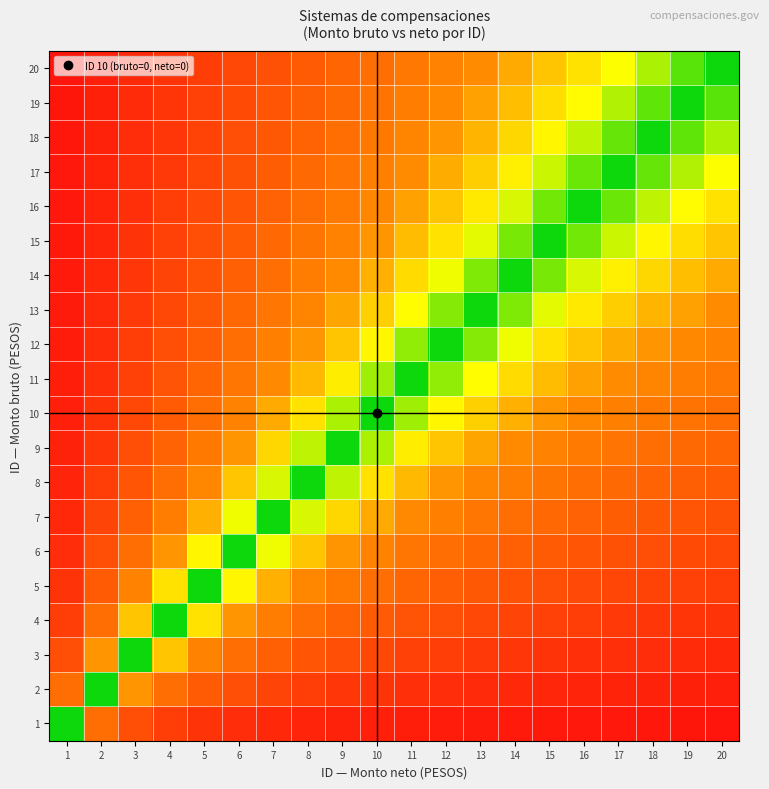

Reading left to right, list all the values displayed in this chart.

1: 1=0.0	2=0.5	3=0.7	4=0.8	5=0.8	6=0.8	7=0.9	8=0.9	9=0.9	10=0.9	11=0.9	12=0.9	13=0.9	14=0.9	15=0.9	16=0.9	17=0.9	18=0.9	19=0.9	20=0.9
2: 1=0.5	2=0.0	3=0.3	4=0.5	5=0.6	6=0.7	7=0.7	8=0.8	9=0.8	10=0.8	11=0.8	12=0.8	13=0.8	14=0.9	15=0.9	16=0.9	17=0.9	18=0.9	19=0.9	20=0.9
3: 1=0.7	2=0.3	3=0.0	4=0.2	5=0.4	6=0.5	7=0.6	8=0.6	9=0.7	10=0.7	11=0.7	12=0.8	13=0.8	14=0.8	15=0.8	16=0.8	17=0.8	18=0.8	19=0.8	20=0.8
4: 1=0.8	2=0.5	3=0.2	4=0.0	5=0.2	6=0.3	7=0.4	8=0.5	9=0.6	10=0.6	11=0.6	12=0.7	13=0.7	14=0.7	15=0.7	16=0.8	17=0.8	18=0.8	19=0.8	20=0.8
5: 1=0.8	2=0.6	3=0.4	4=0.2	5=0.0	6=0.2	7=0.3	8=0.4	9=0.4	10=0.5	11=0.5	12=0.6	13=0.6	14=0.6	15=0.7	16=0.7	17=0.7	18=0.7	19=0.7	20=0.8
6: 1=0.8	2=0.7	3=0.5	4=0.3	5=0.2	6=0.0	7=0.1	8=0.2	9=0.3	10=0.4	11=0.5	12=0.5	13=0.5	14=0.6	15=0.6	16=0.6	17=0.6	18=0.7	19=0.7	20=0.7
7: 1=0.9	2=0.7	3=0.6	4=0.4	5=0.3	6=0.1	7=0.0	8=0.1	9=0.2	10=0.3	11=0.4	12=0.4	13=0.5	14=0.5	15=0.5	16=0.6	17=0.6	18=0.6	19=0.6	20=0.7
8: 1=0.9	2=0.8	3=0.6	4=0.5	5=0.4	6=0.2	7=0.1	8=0.0	9=0.1	10=0.2	11=0.3	12=0.3	13=0.4	14=0.4	15=0.5	16=0.5	17=0.5	18=0.6	19=0.6	20=0.6
9: 1=0.9	2=0.8	3=0.7	4=0.6	5=0.4	6=0.3	7=0.2	8=0.1	9=0.0	10=0.1	11=0.2	12=0.2	13=0.3	14=0.4	15=0.4	16=0.4	17=0.5	18=0.5	19=0.5	20=0.6
10: 1=0.9	2=0.8	3=0.7	4=0.6	5=0.5	6=0.4	7=0.3	8=0.2	9=0.1	10=0.0	11=0.1	12=0.2	13=0.2	14=0.3	15=0.3	16=0.4	17=0.4	18=0.4	19=0.5	20=0.5
11: 1=0.9	2=0.8	3=0.7	4=0.6	5=0.5	6=0.5	7=0.4	8=0.3	9=0.2	10=0.1	11=0.0	12=0.1	13=0.2	14=0.2	15=0.3	16=0.3	17=0.4	18=0.4	19=0.4	20=0.5
12: 1=0.9	2=0.8	3=0.8	4=0.7	5=0.6	6=0.5	7=0.4	8=0.3	9=0.2	10=0.2	11=0.1	12=0.0	13=0.1	14=0.1	15=0.2	16=0.2	17=0.3	18=0.3	19=0.4	20=0.4
13: 1=0.9	2=0.8	3=0.8	4=0.7	5=0.6	6=0.5	7=0.5	8=0.4	9=0.3	10=0.2	11=0.2	12=0.1	13=0.0	14=0.1	15=0.1	16=0.2	17=0.2	18=0.3	19=0.3	20=0.3
14: 1=0.9	2=0.9	3=0.8	4=0.7	5=0.6	6=0.6	7=0.5	8=0.4	9=0.4	10=0.3	11=0.2	12=0.1	13=0.1	14=0.0	15=0.1	16=0.1	17=0.2	18=0.2	19=0.3	20=0.3
15: 1=0.9	2=0.9	3=0.8	4=0.7	5=0.7	6=0.6	7=0.5	8=0.5	9=0.4	10=0.3	11=0.3	12=0.2	13=0.1	14=0.1	15=0.0	16=0.1	17=0.1	18=0.2	19=0.2	20=0.2
16: 1=0.9	2=0.9	3=0.8	4=0.8	5=0.7	6=0.6	7=0.6	8=0.5	9=0.4	10=0.4	11=0.3	12=0.2	13=0.2	14=0.1	15=0.1	16=0.0	17=0.1	18=0.1	19=0.2	20=0.2
17: 1=0.9	2=0.9	3=0.8	4=0.8	5=0.7	6=0.6	7=0.6	8=0.5	9=0.5	10=0.4	11=0.4	12=0.3	13=0.2	14=0.2	15=0.1	16=0.1	17=0.0	18=0.1	19=0.1	20=0.1
18: 1=0.9	2=0.9	3=0.8	4=0.8	5=0.7	6=0.7	7=0.6	8=0.6	9=0.5	10=0.4	11=0.4	12=0.3	13=0.3	14=0.2	15=0.2	16=0.1	17=0.1	18=0.0	19=0.1	20=0.1
19: 1=0.9	2=0.9	3=0.8	4=0.8	5=0.7	6=0.7	7=0.6	8=0.6	9=0.5	10=0.5	11=0.4	12=0.4	13=0.3	14=0.3	15=0.2	16=0.2	17=0.1	18=0.1	19=0.0	20=0.1
20: 1=0.9	2=0.9	3=0.8	4=0.8	5=0.8	6=0.7	7=0.7	8=0.6	9=0.6	10=0.5	11=0.5	12=0.4	13=0.3	14=0.3	15=0.2	16=0.2	17=0.1	18=0.1	19=0.1	20=0.0